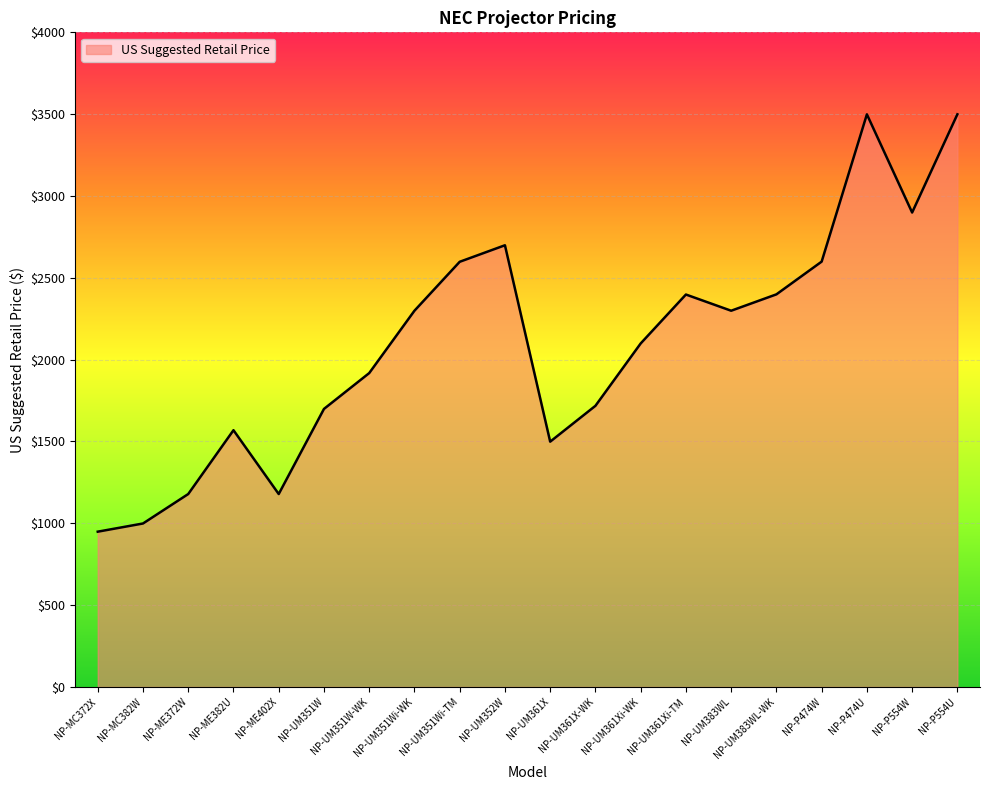

What is the difference between the maximum and minimum values?

2550